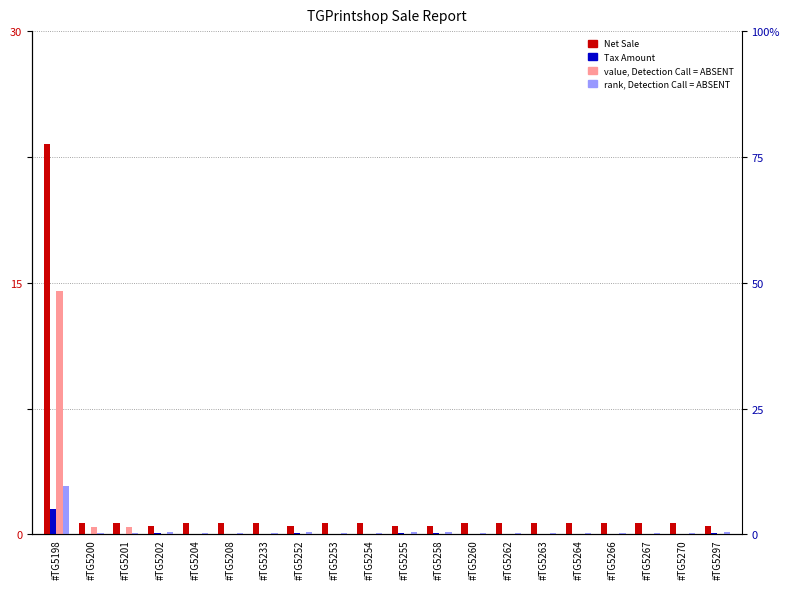

Between #TG5255 and #TG5260, which series saw the biggest shift?

Net Sale